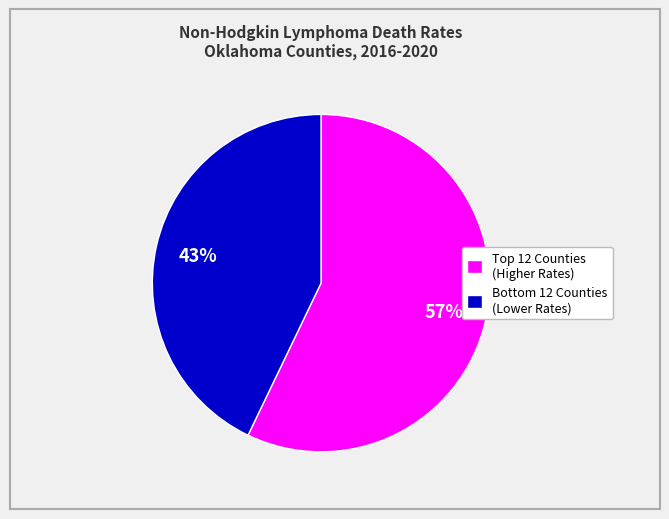

What is the largest slice in the pie chart?

Top 12 Counties (Higher Rates)